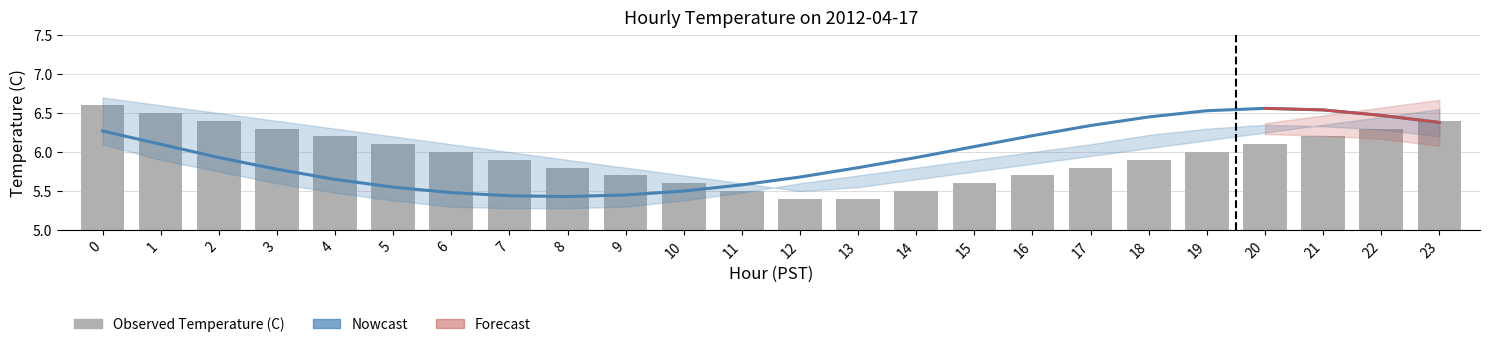

Reading left to right, extract all data points from this chart.

Estimate: 6.3	6.1	5.9	5.8	5.7	5.5	5.5	5.4	5.4	5.5	5.5	5.6	5.7	5.8	5.9	6.1	6.2	6.3	6.5	6.5	6.6	6.5	6.5	6.4
Observed Temperature (C): 6.6	6.5	6.4	6.3	6.2	6.1	6.0	5.9	5.8	5.7	5.6	5.5	5.4	5.4	5.5	5.6	5.7	5.8	5.9	6.0	6.1	6.2	6.3	6.4